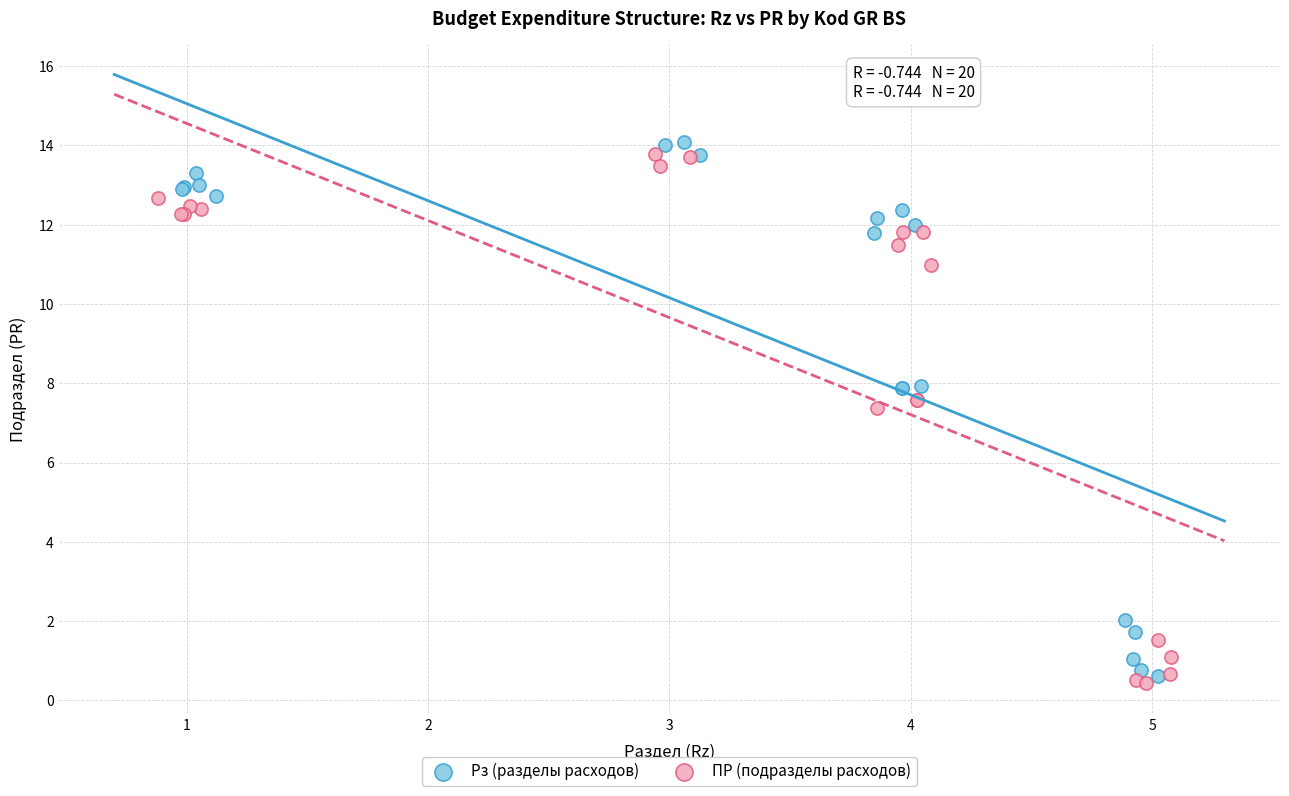

What are all the series names shown in the legend?

Рз (разделы расходов), ПР (подразделы расходов)